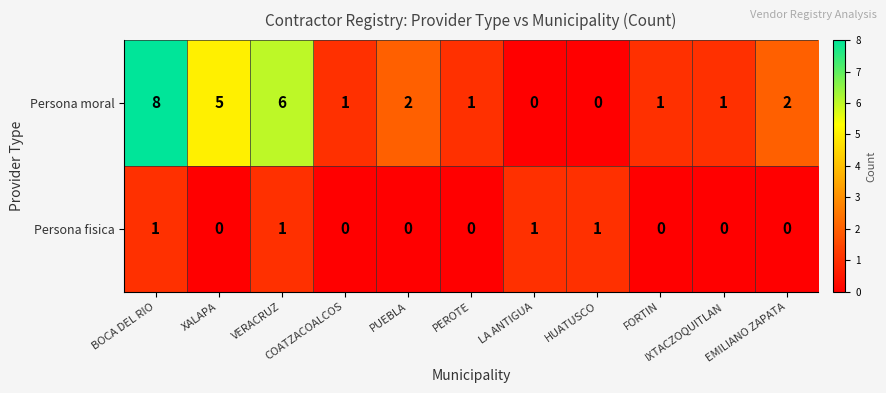

How many distinct data groups are displayed?

2